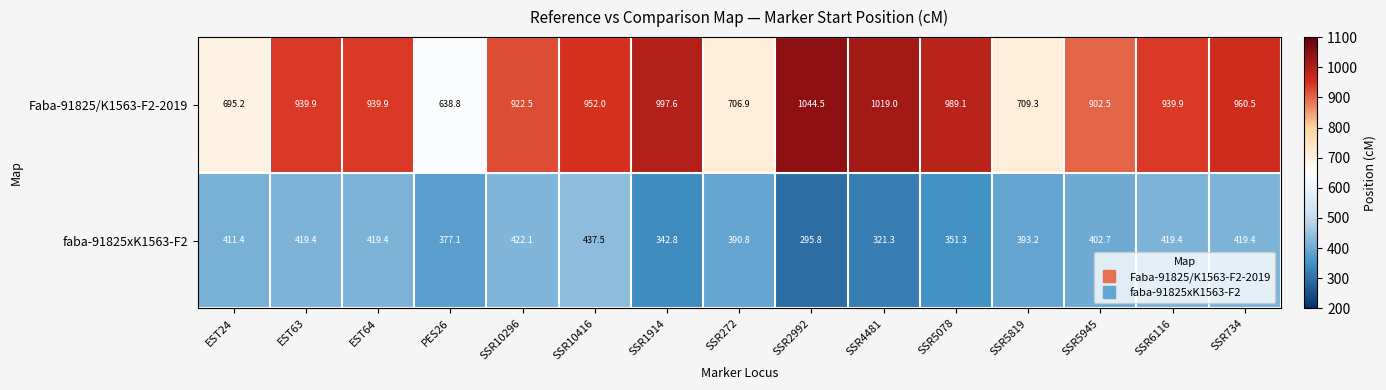

Rank the series at SSR2992 from highest to lowest value.

Faba-91825/K1563-F2-2019, faba-91825xK1563-F2